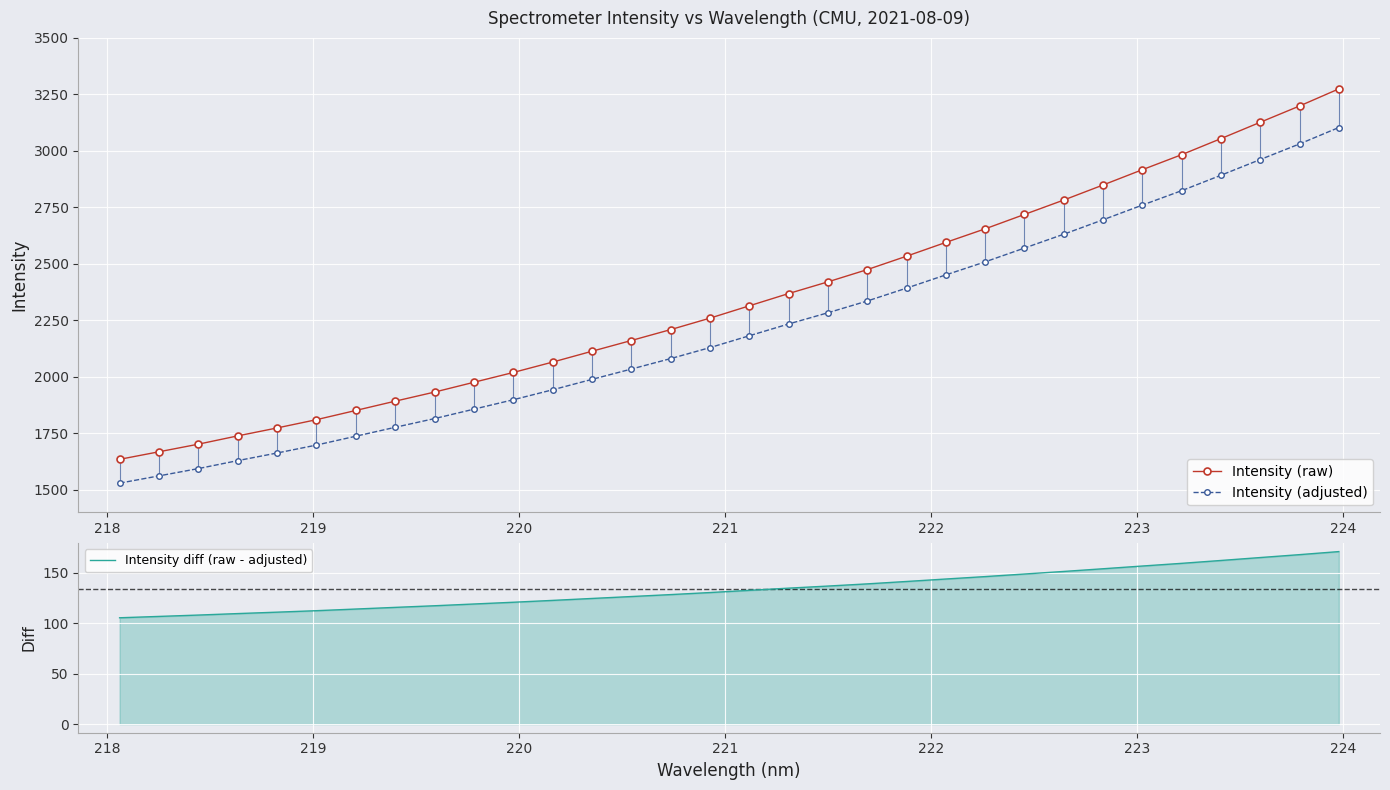

True or false: Intensity diff (raw - adjusted) and Intensity (adjusted) intersect in this chart.

False